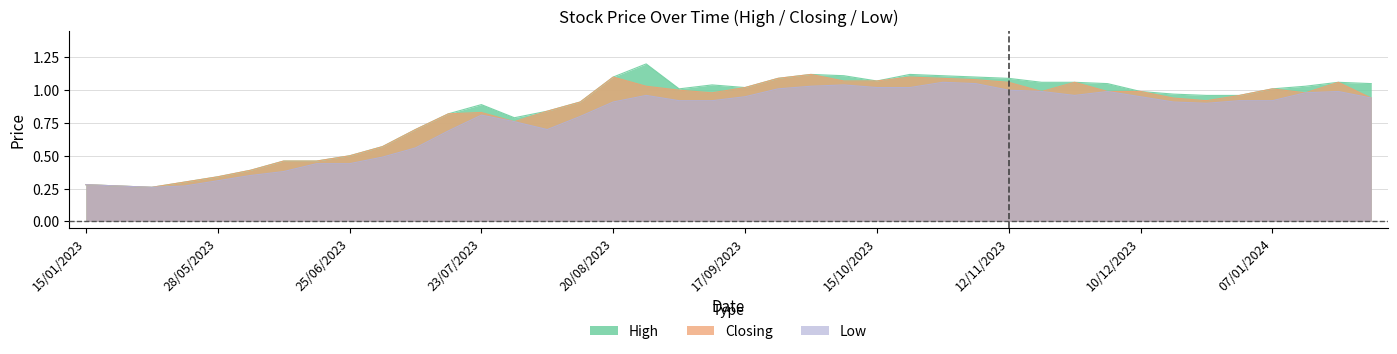

What is the minimum value shown in the chart?

0.3